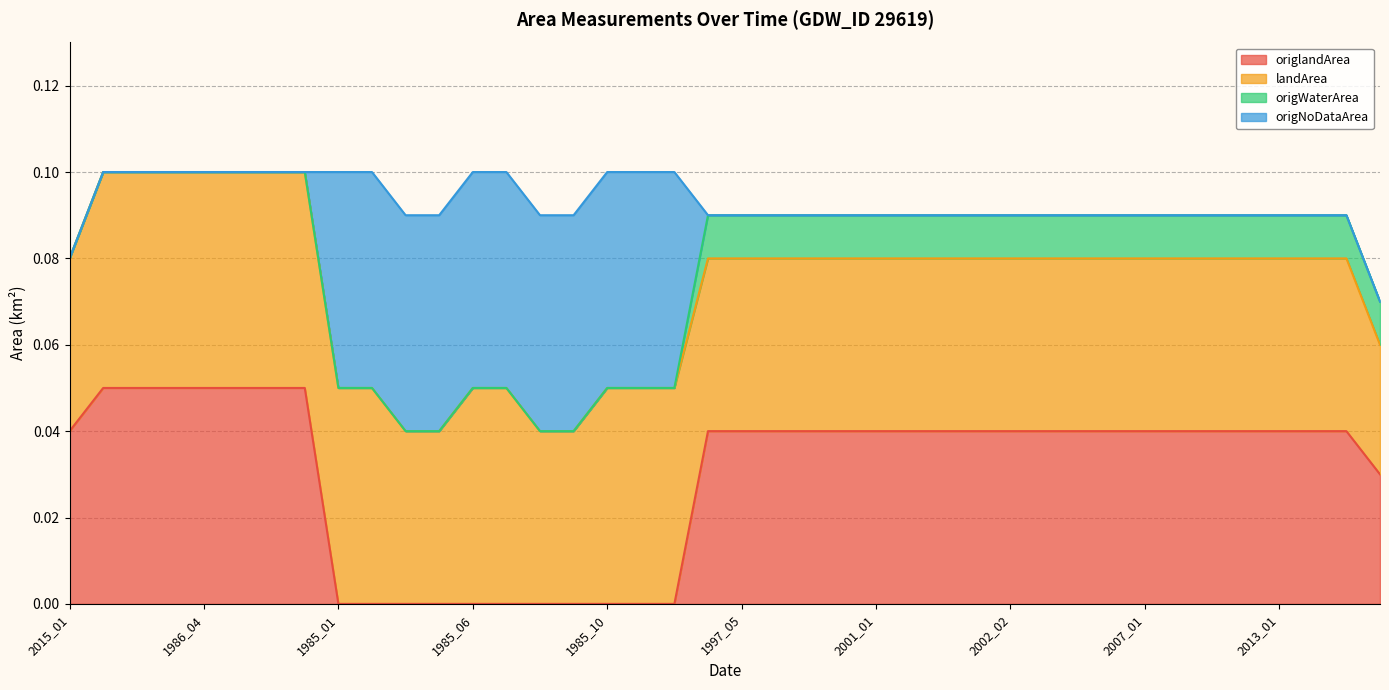

Which series ends up on top after the final intersection of origlandArea and origNoDataArea?

origlandArea